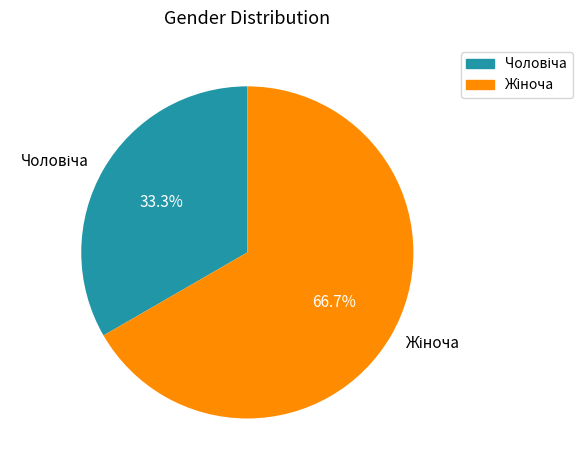

Is there any slice that represents more than half of the pie?

Yes